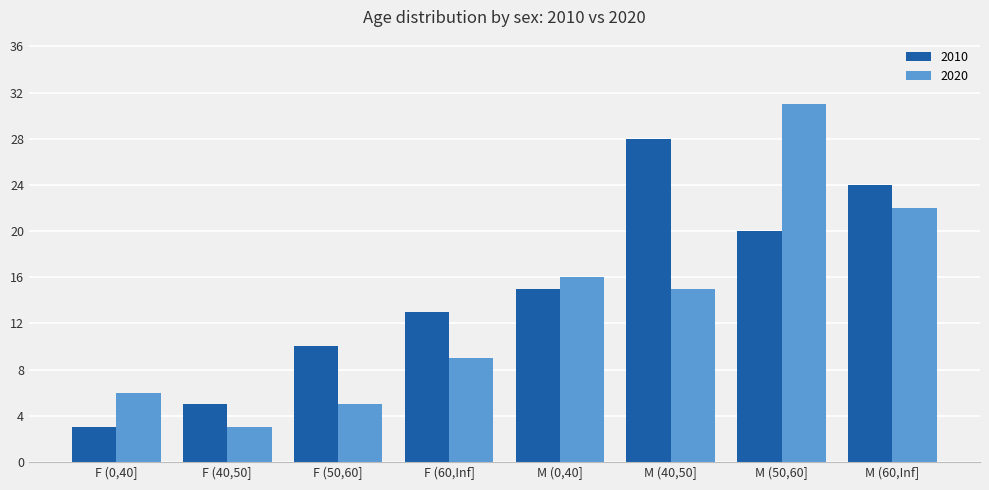

At how many categories does at least one series exceed 14?

4